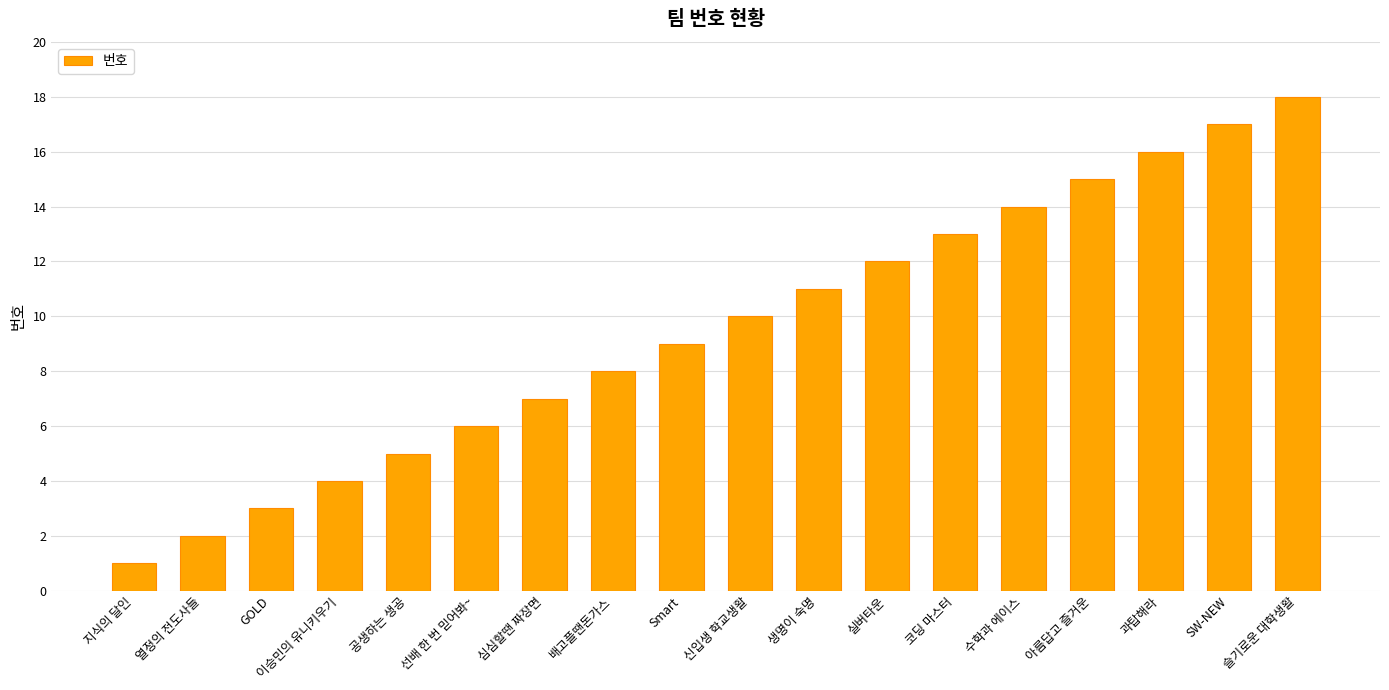

What is the value of the 8th bar from the left?

8